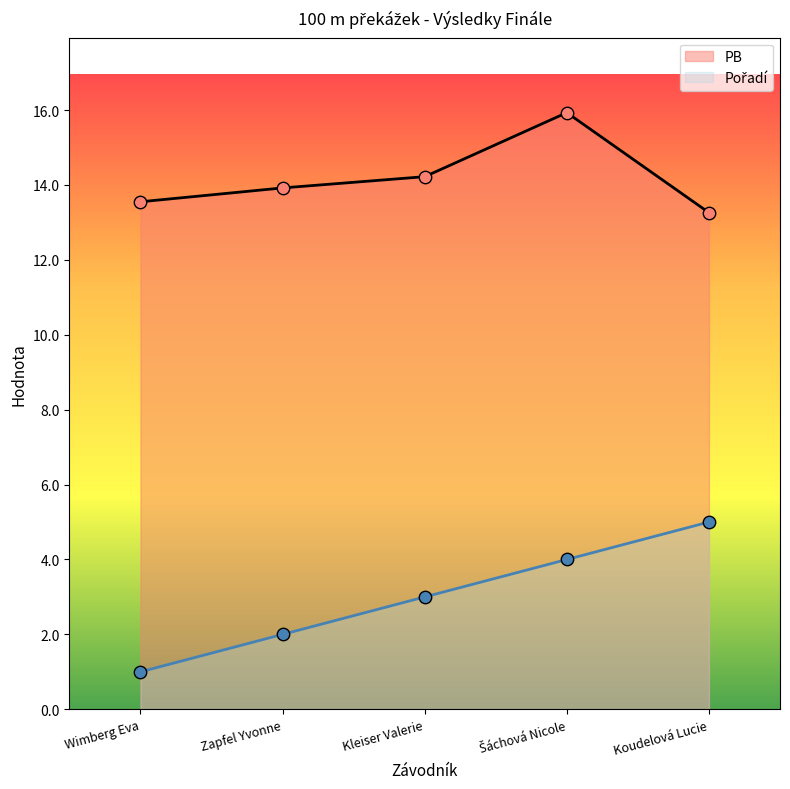

What is the total value across all series at Šáchová Nicole?

19.9